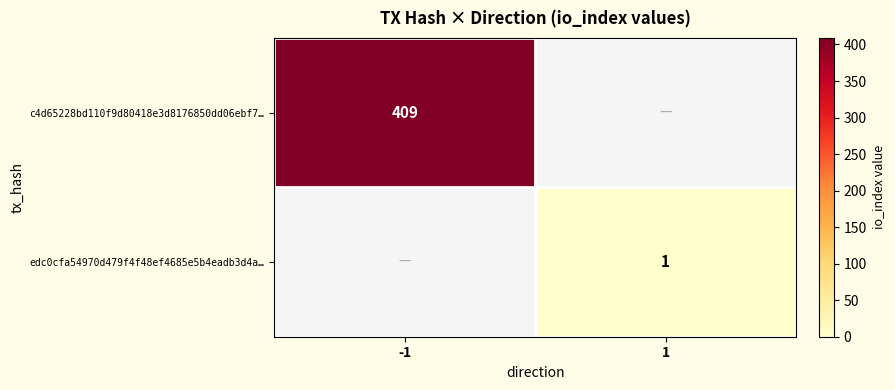

Is it true that c4d65228bd110f9d80418e3d8176850dd06ebf7… equals 249 at -1?

False